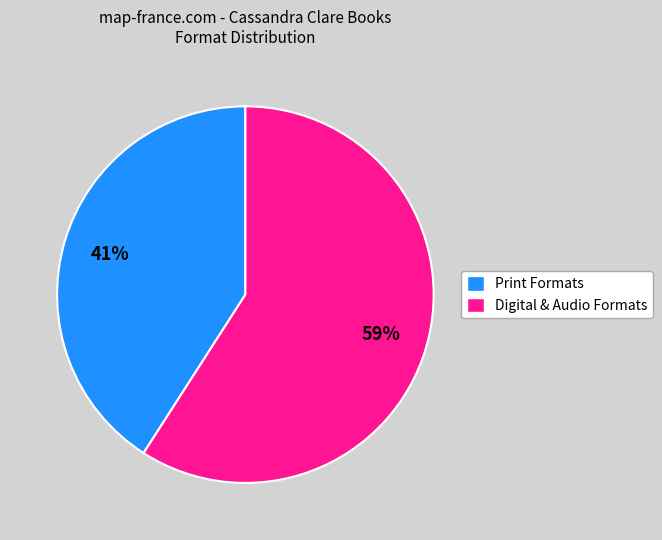

Rank the categories by value from highest to lowest.

Digital & Audio Formats, Print Formats